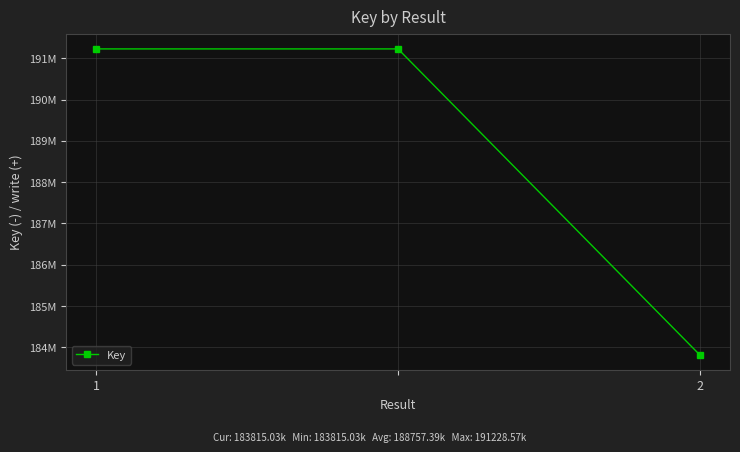

Does the chart have visible grid lines?

Yes